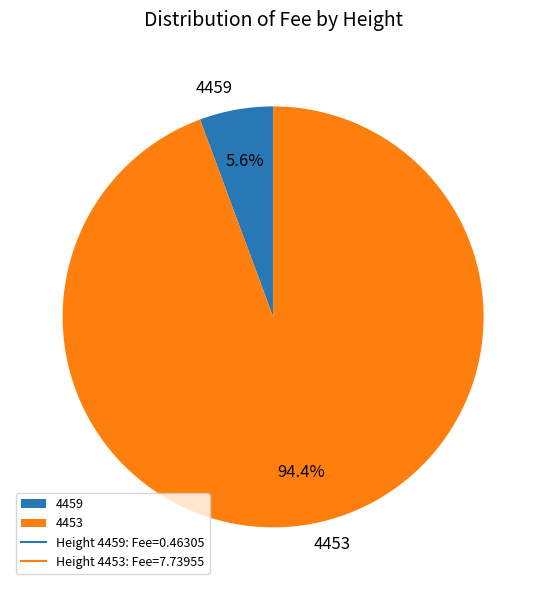

To the nearest percent, what is the average slice percentage?

50%